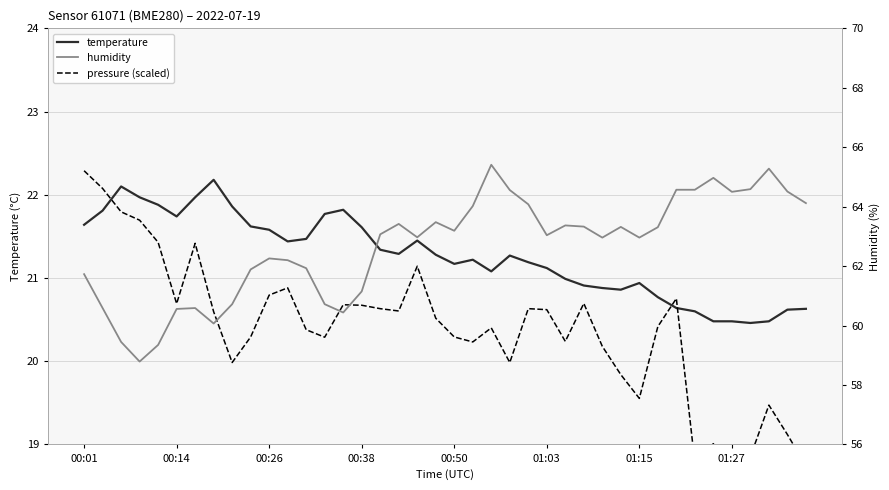

How many lines are shown in the chart?

3